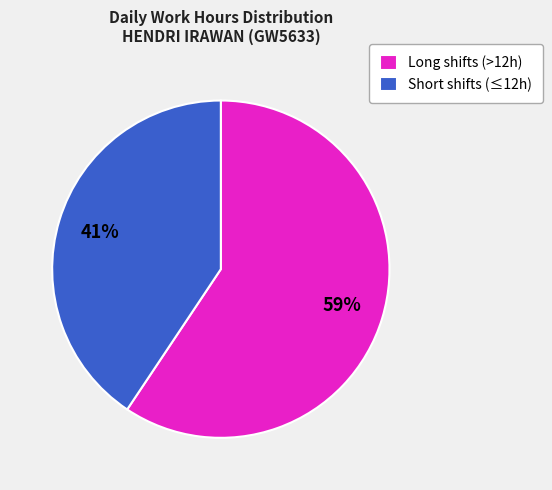

To the nearest percent, what percentage of the pie is Short shifts (≤12h)?

41%